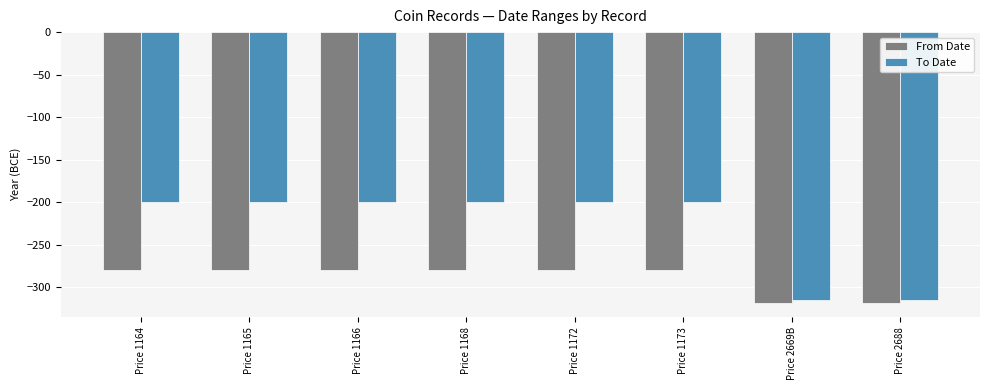

What is the minimum value shown in the chart?

-319